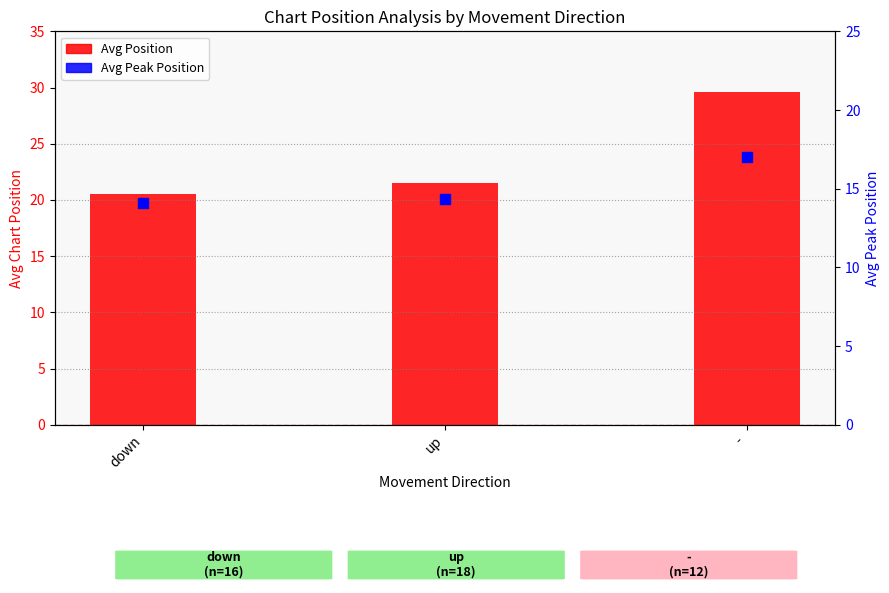

Which series reaches the minimum Y coordinate?

Avg Peak Position